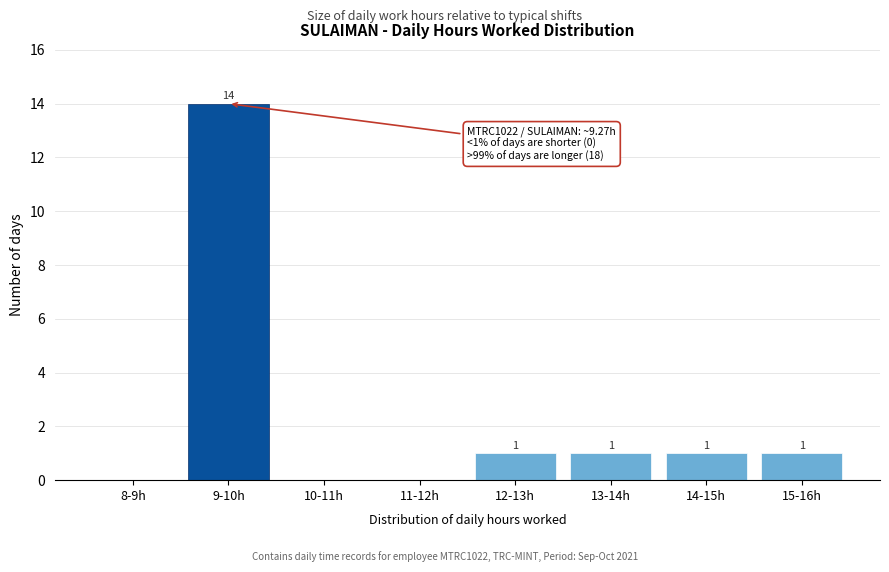

Reading right to left, extract all data points from this chart.

15-16h=1	14-15h=1	13-14h=1	12-13h=1	11-12h=0	10-11h=0	9-10h=14	8-9h=0